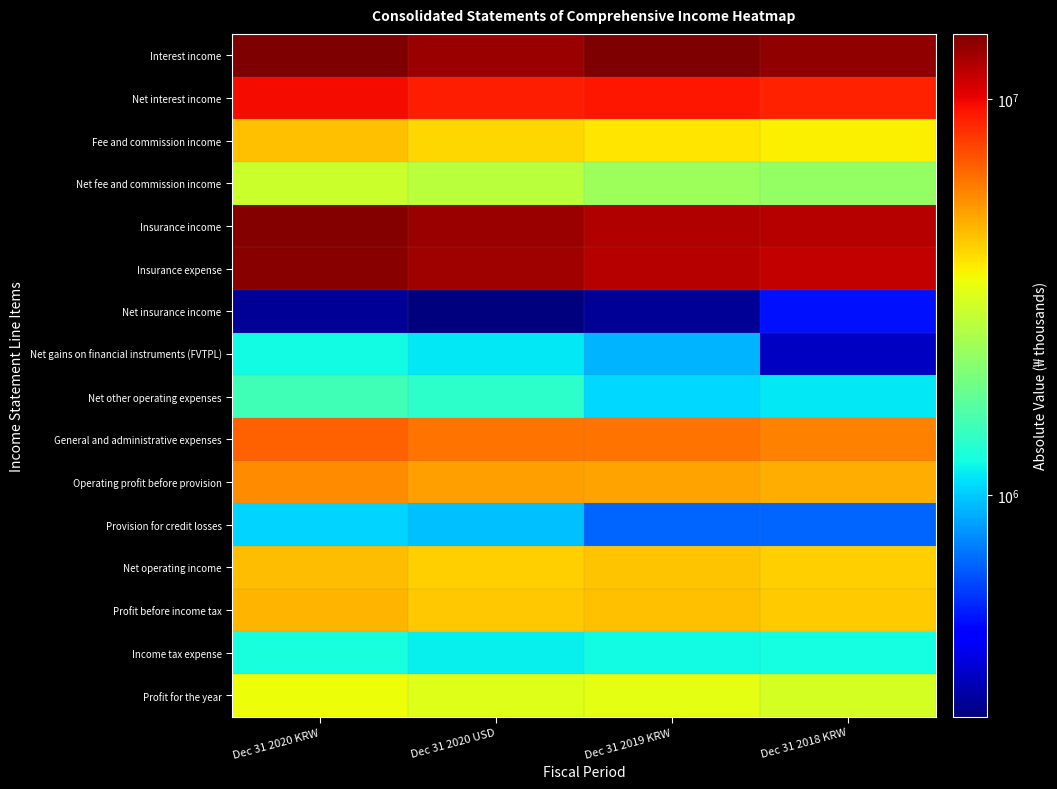

Reading left to right, list all the values displayed in this chart.

Interest income: Dec 31 2020 KRW=14485747	Dec 31 2020 USD=13337275	Dec 31 2019 KRW=14639187	Dec 31 2018 KRW=13734569
Net interest income: Dec 31 2020 KRW=9722274	Dec 31 2020 USD=8951463	Dec 31 2019 KRW=9196787	Dec 31 2018 KRW=8904928
Fee and commission income: Dec 31 2020 KRW=4527024	Dec 31 2020 USD=4168109	Dec 31 2019 KRW=3879247	Dec 31 2018 KRW=3717720
Net fee and commission income: Dec 31 2020 KRW=2958939	Dec 31 2020 USD=2724346	Dec 31 2019 KRW=2355004	Dec 31 2018 KRW=2243376
Insurance income: Dec 31 2020 KRW=14386640	Dec 31 2020 USD=13246025	Dec 31 2019 KRW=12317182	Dec 31 2018 KRW=11975070
Insurance expense: Dec 31 2020 KRW=14086647	Dec 31 2020 USD=12969816	Dec 31 2019 KRW=12017670	Dec 31 2018 KRW=11484954
Net insurance income: Dec 31 2020 KRW=299993	Dec 31 2020 USD=276209	Dec 31 2019 KRW=299512	Dec 31 2018 KRW=490116
Net gains on financial instruments (FVTPL): Dec 31 2020 KRW=1221610	Dec 31 2020 USD=1124757	Dec 31 2019 KRW=912187	Dec 31 2018 KRW=350490
Net other operating expenses: Dec 31 2020 KRW=1499930	Dec 31 2020 USD=1381011	Dec 31 2019 KRW=1063324	Dec 31 2018 KRW=1130036
General and administrative expenses: Dec 31 2020 KRW=6833152	Dec 31 2020 USD=6291399	Dec 31 2019 KRW=6271017	Dec 31 2018 KRW=5918512
Operating profit before provision: Dec 31 2020 KRW=5659490	Dec 31 2020 USD=5210790	Dec 31 2019 KRW=5160834	Dec 31 2018 KRW=4941175
Provision for credit losses: Dec 31 2020 KRW=1043498	Dec 31 2020 USD=960767	Dec 31 2019 KRW=670185	Dec 31 2018 KRW=673694
Net operating income: Dec 31 2020 KRW=4615992	Dec 31 2020 USD=4250023	Dec 31 2019 KRW=4490649	Dec 31 2018 KRW=4267481
Profit before income tax: Dec 31 2020 KRW=4761632	Dec 31 2020 USD=4384116	Dec 31 2019 KRW=4533986	Dec 31 2018 KRW=4301532
Income tax expense: Dec 31 2020 KRW=1259351	Dec 31 2020 USD=1159506	Dec 31 2019 KRW=1220787	Dec 31 2018 KRW=1239586
Profit for the year: Dec 31 2020 KRW=3502281	Dec 31 2020 USD=3224610	Dec 31 2019 KRW=3313199	Dec 31 2018 KRW=3061946